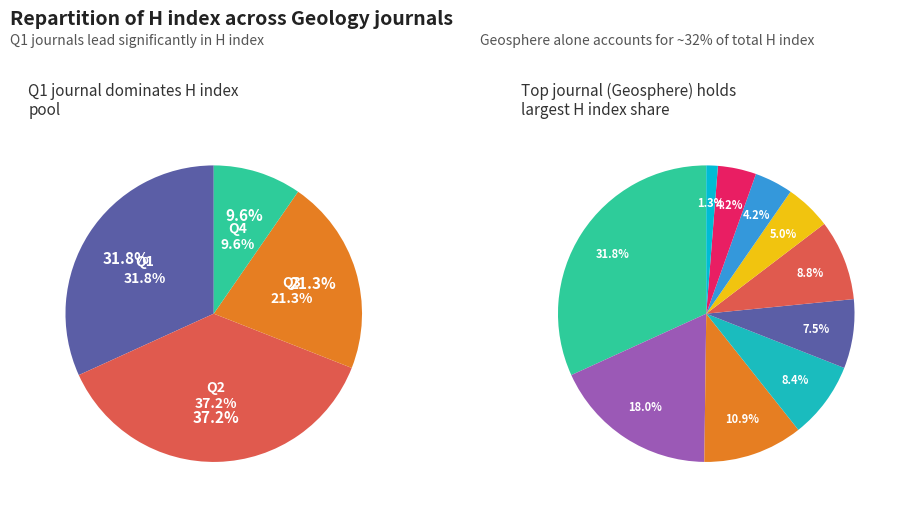

What is the largest slice in the pie chart?

Geosphere